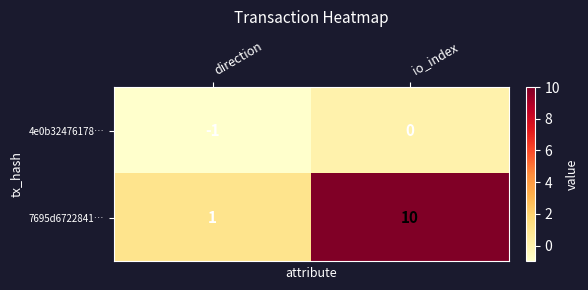

What is the approximate value of 7695d6722841… at io_index?

10